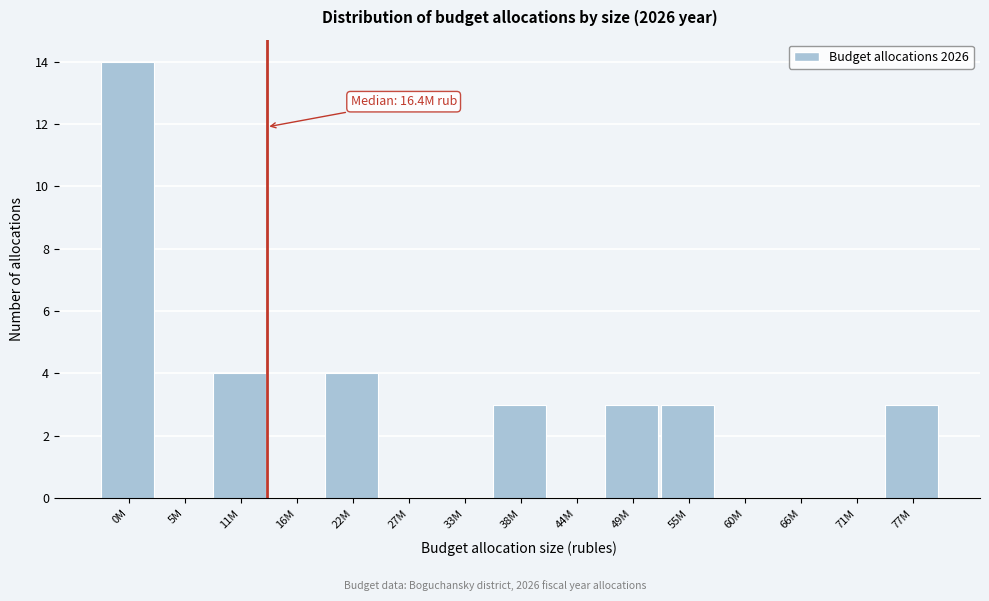

Reading left to right, list all the values displayed in this chart.

0M=14	5M=0	11M=4	16M=0	22M=4	27M=0	33M=0	38M=3	44M=0	49M=3	55M=3	60M=0	66M=0	71M=0	77M=3